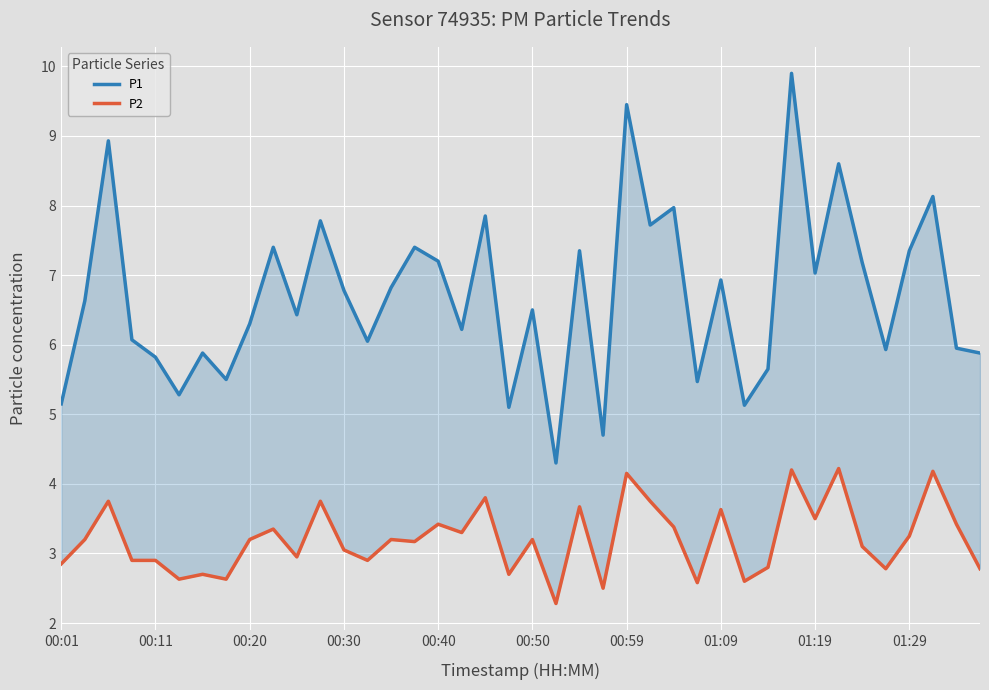

The value of P1 at 23 is 6.8. True or false?

False